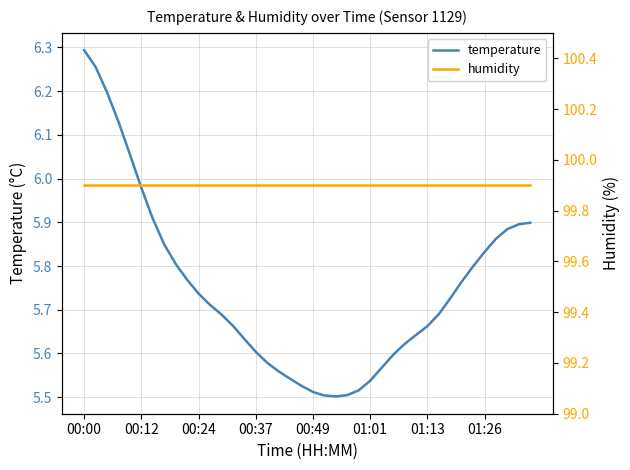

The humidity series shows 63.7 at 8. True or false?

False